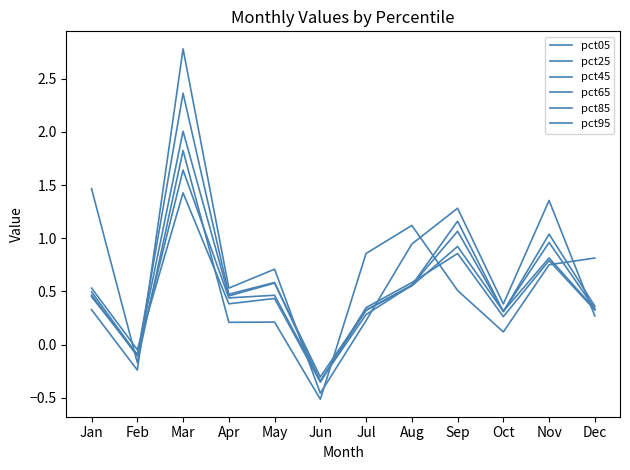

After their last crossing, which series has the higher values: pct45 or pct85?

pct85